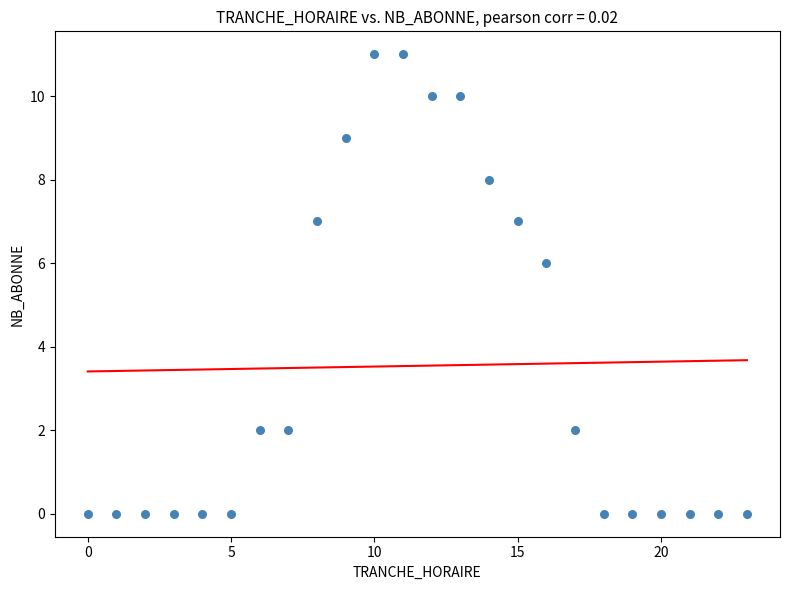

What is the range of Y values (max minus min)?

11